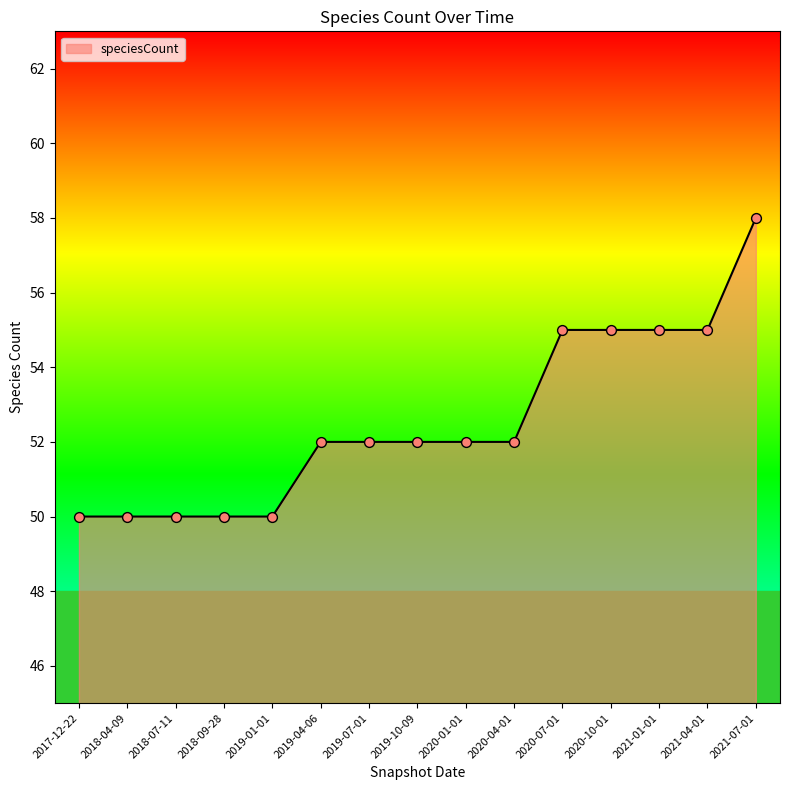

What is the change in value from 2017-12-22 to 2020-10-01?

+5